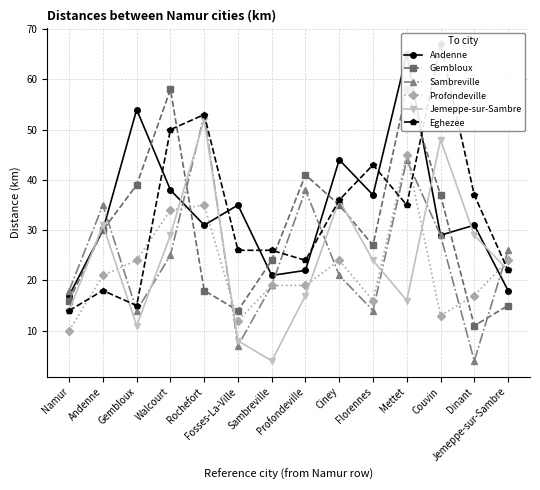

What position from the right is Walcourt?

11